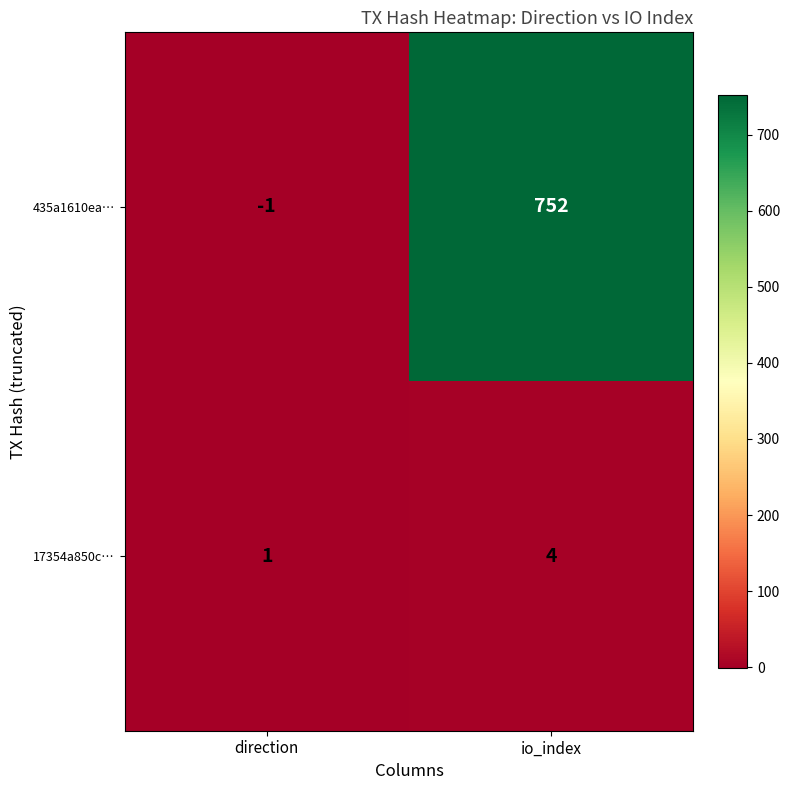

Which series has the largest total across all categories?

435a1610ea…